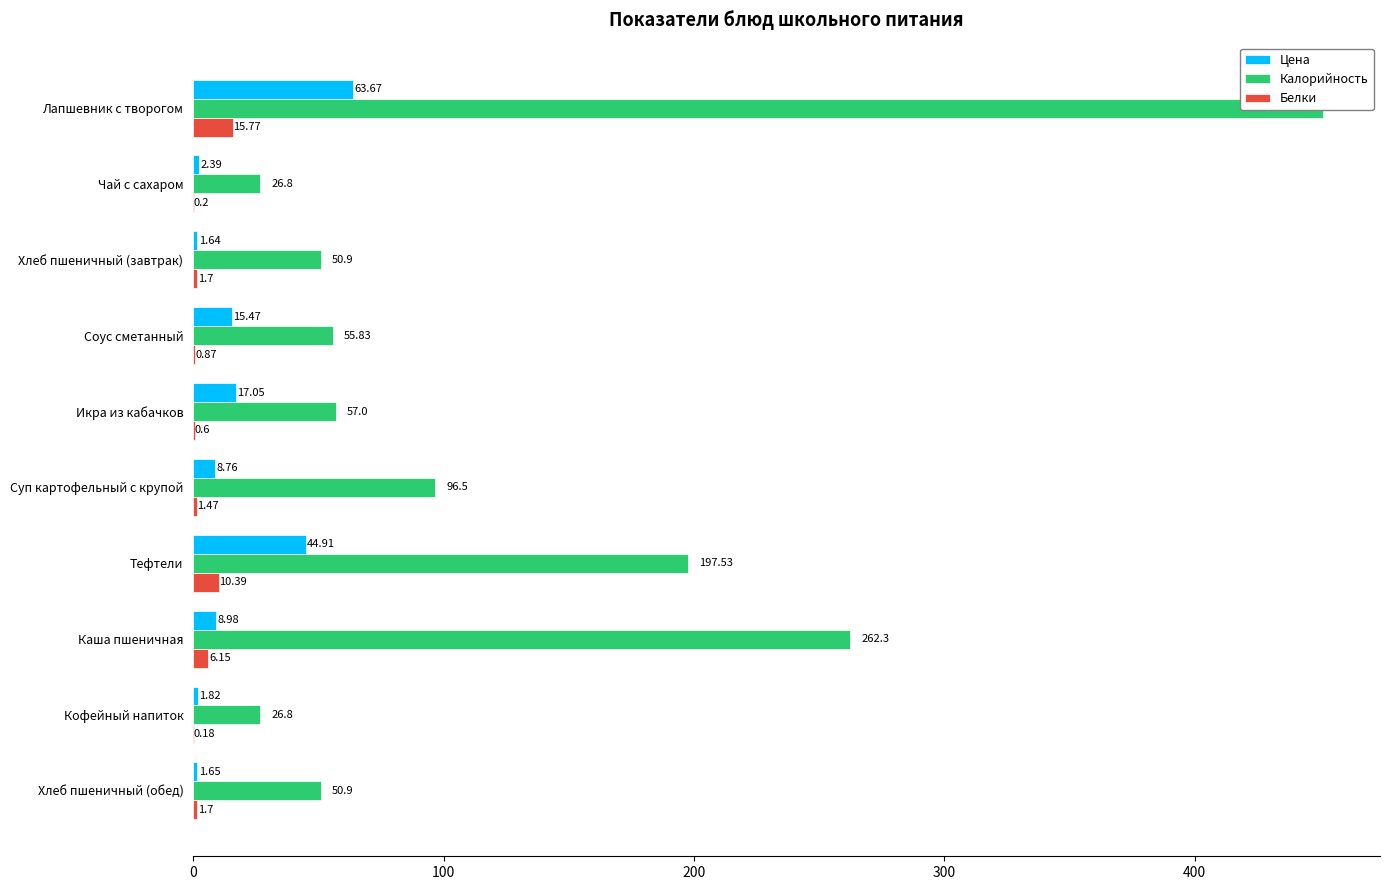

What is the sum of all Цена values?

166.3